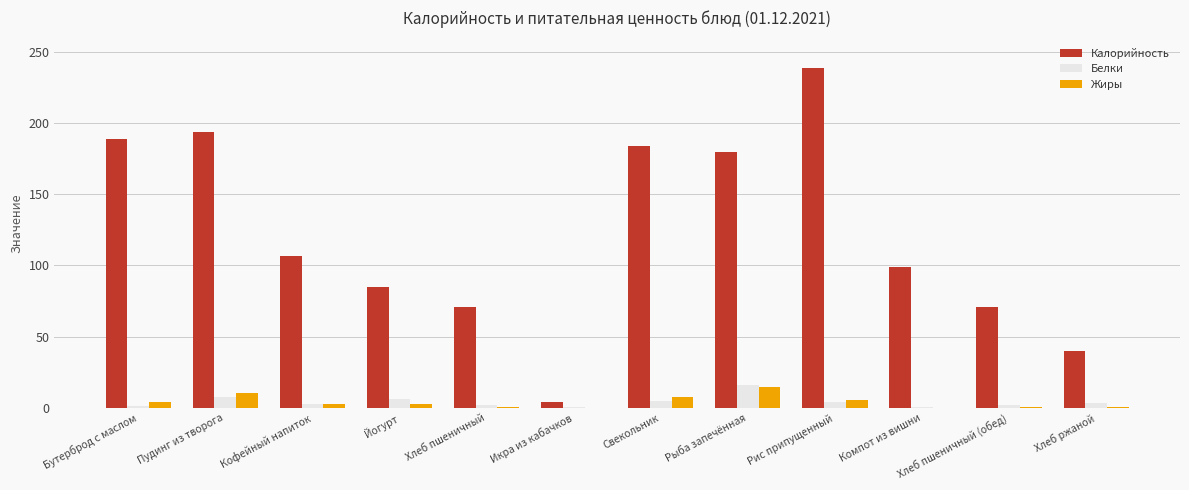

At which category is the sum across all series the highest?

Рис припущенный